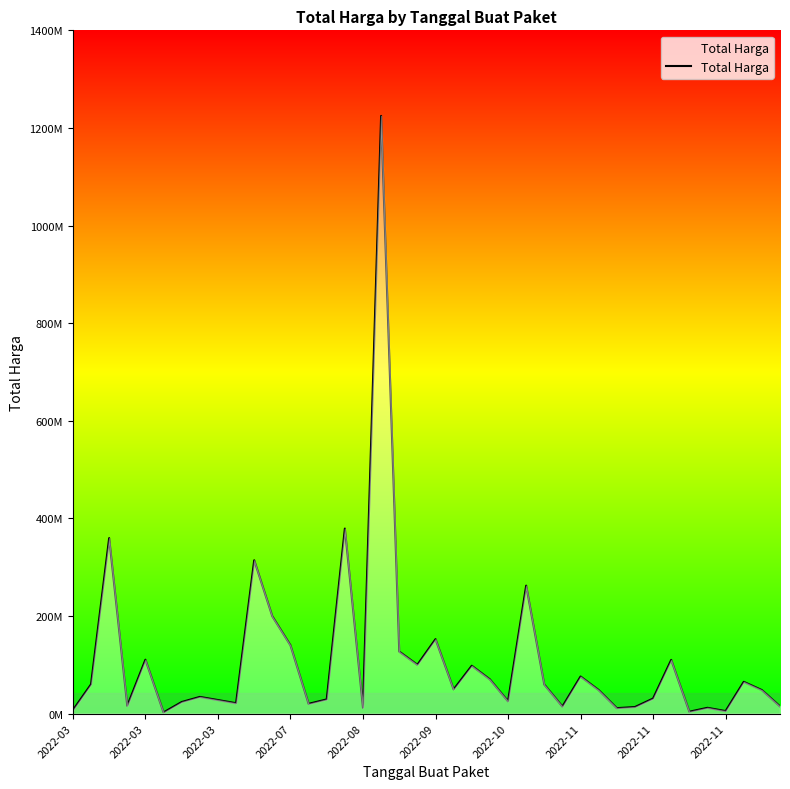

Is this an area chart (filled region under the line)?

Yes